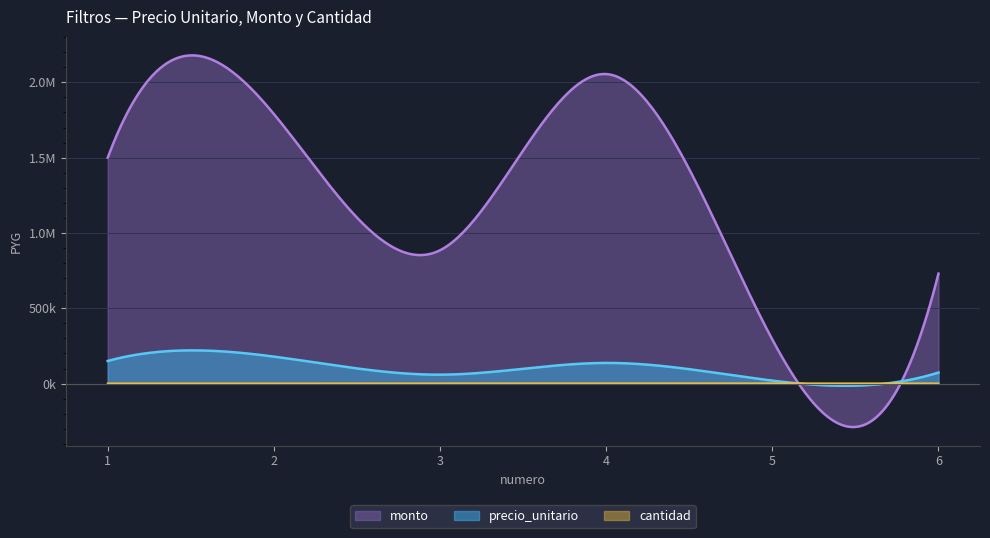

Is the value of cantidad at 3 greater than the value of monto at 1?

No